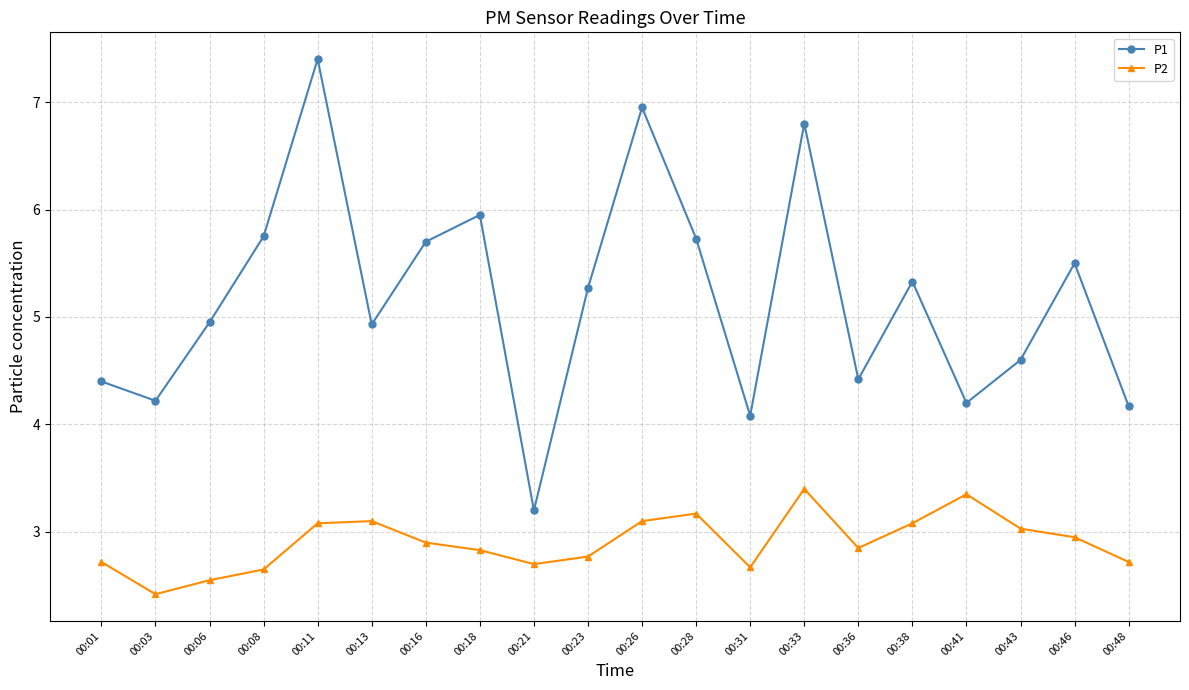

What value does the P1 series have at 00:26?

7.0